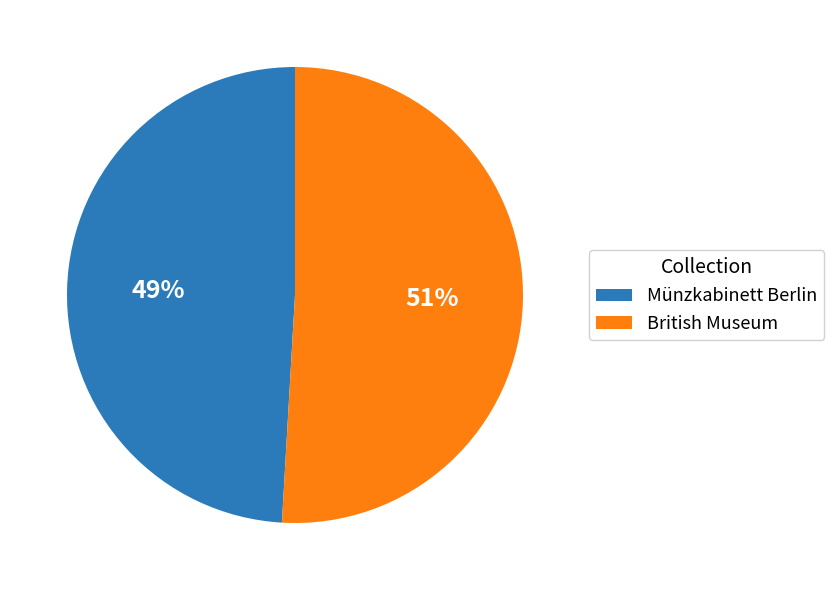

Rank the categories by value from highest to lowest.

British Museum, Münzkabinett Berlin